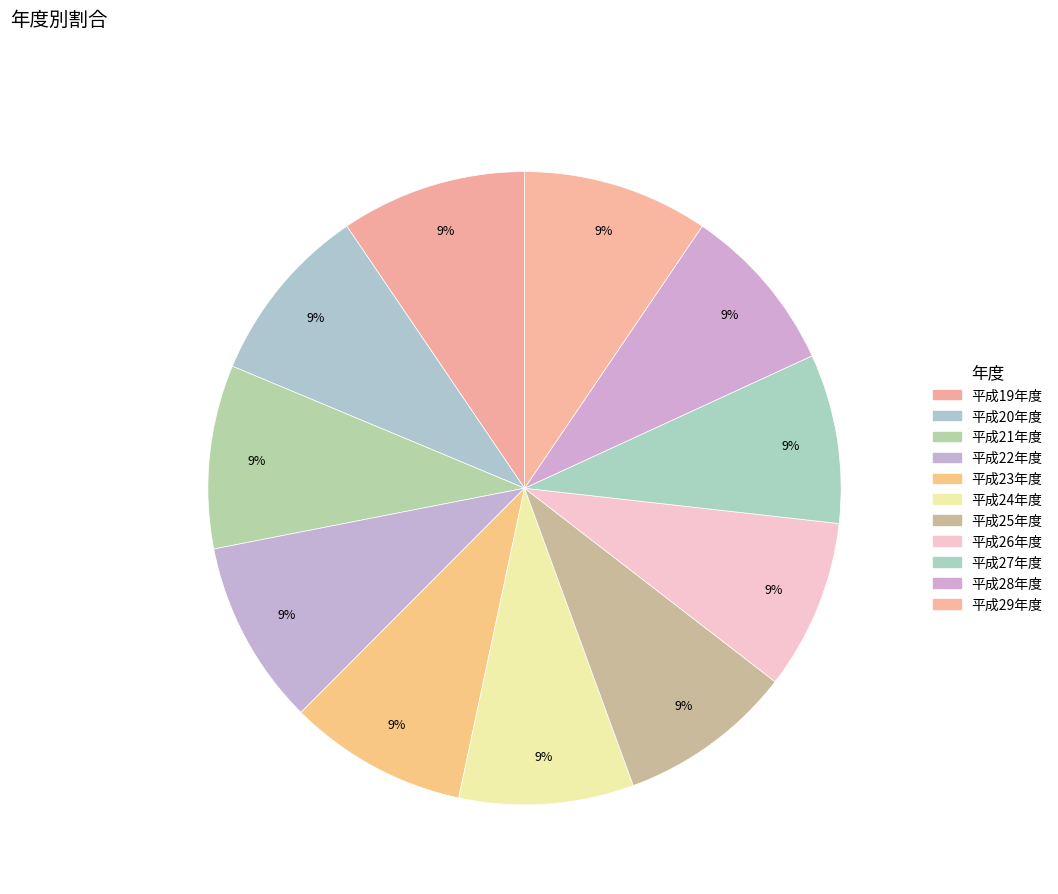

The 平成26年度 slice represents 14% of the pie. True or false?

False